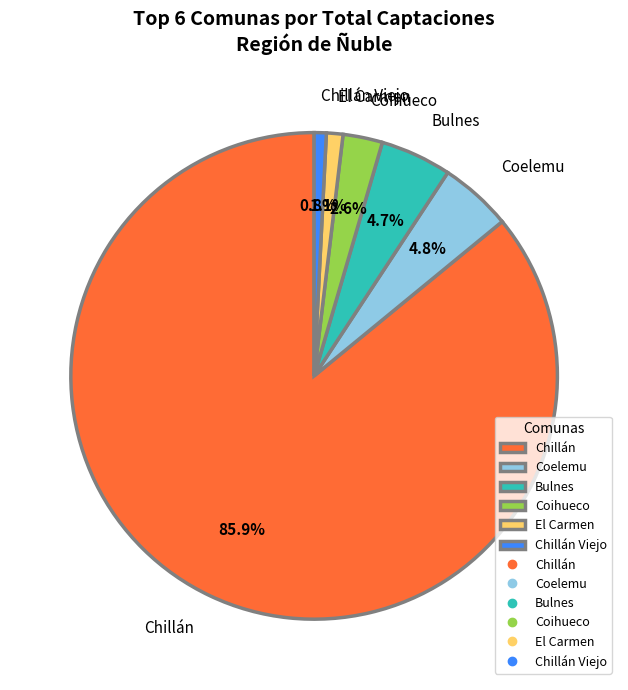

To the nearest percent, what is the average slice percentage?

17%